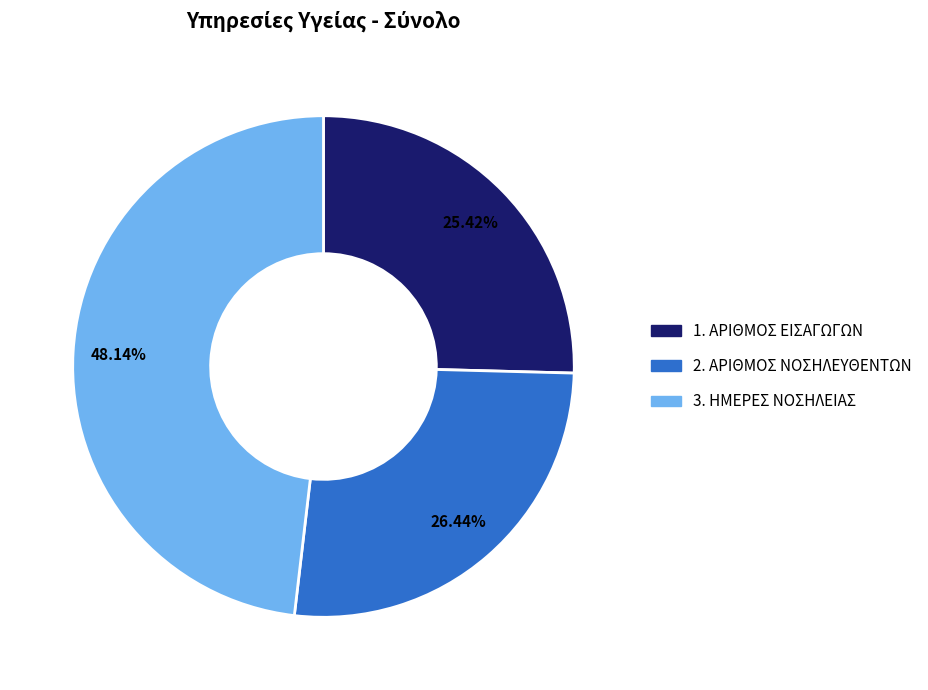

What is the ratio of the value at 1. ΑΡΙΘΜΟΣ ΕΙΣΑΓΩΓΩΝ to the value at 2. ΑΡΙΘΜΟΣ ΝΟΣΗΛΕΥΘΕΝΤΩΝ?

1.0